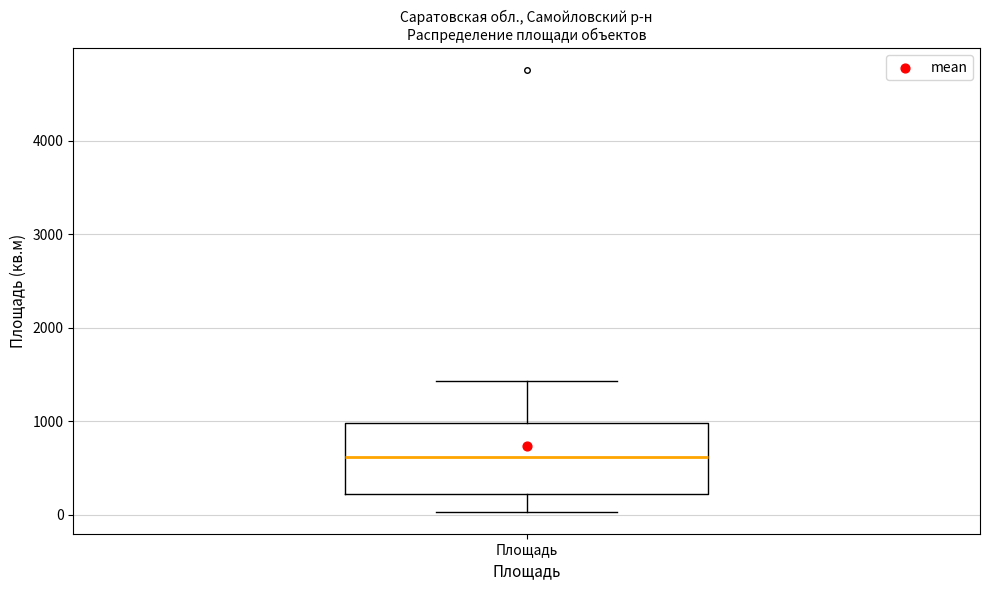

Transcribe this box plot: give where the median line is, the range the box spans, and where the two whiskers end, as read against the y-axis. The values are not printed on the chart, so give them approximately, as read against the axis.

median 600, box 200 to 1000, whiskers 0 to 1400